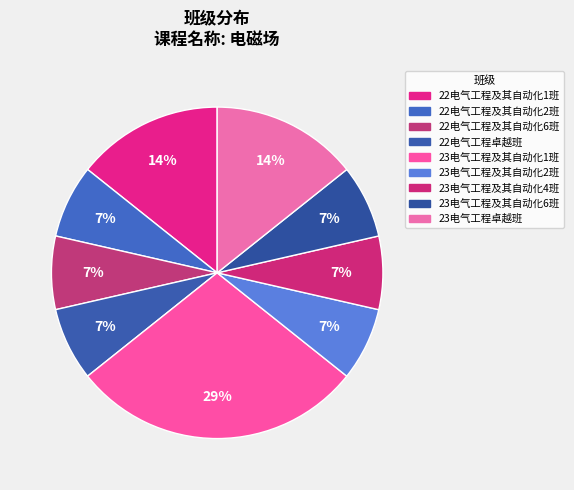

What is the ratio of the value at 22电气工程卓越班 to the value at 23电气工程及其自动化2班?

1.0